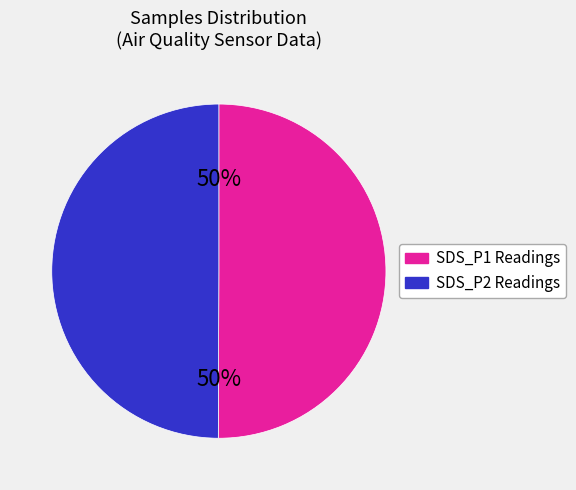

To the nearest percent, what is the average slice percentage?

50%